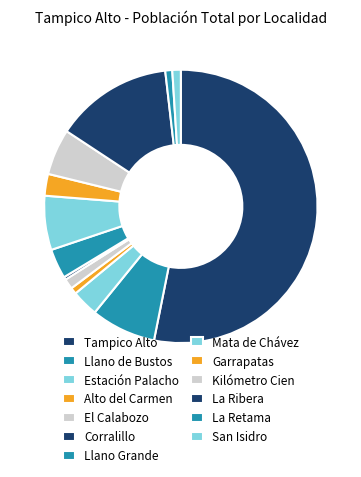

Count the number of slices in the pie.

13